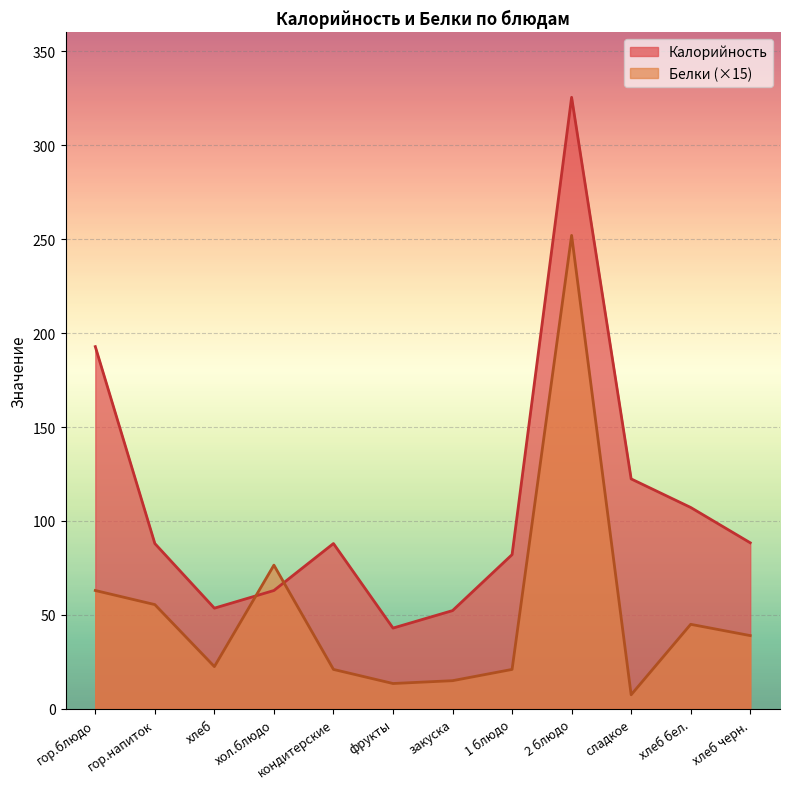

What is the total value across all series at гор.напиток?

143.5